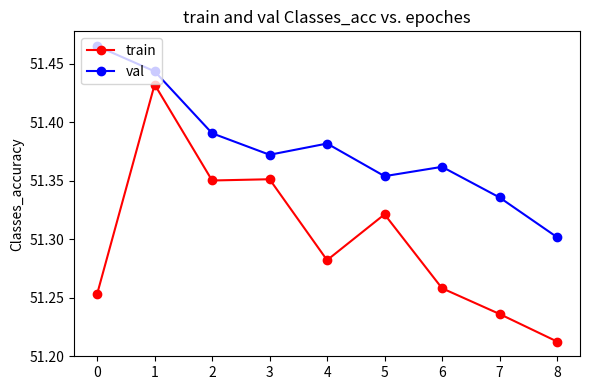

Is the value of train at 6 greater than the value of val at 2?

No